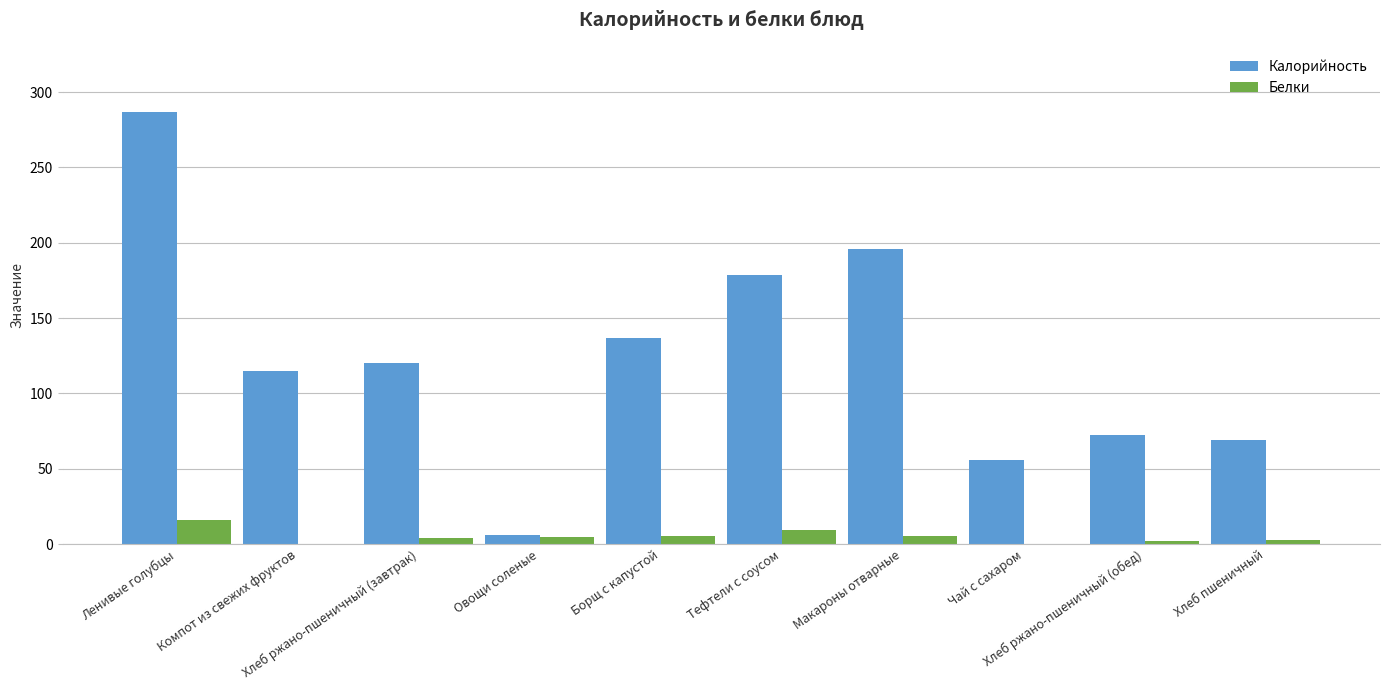

What is the highest value of the Калорийность series?

287.0